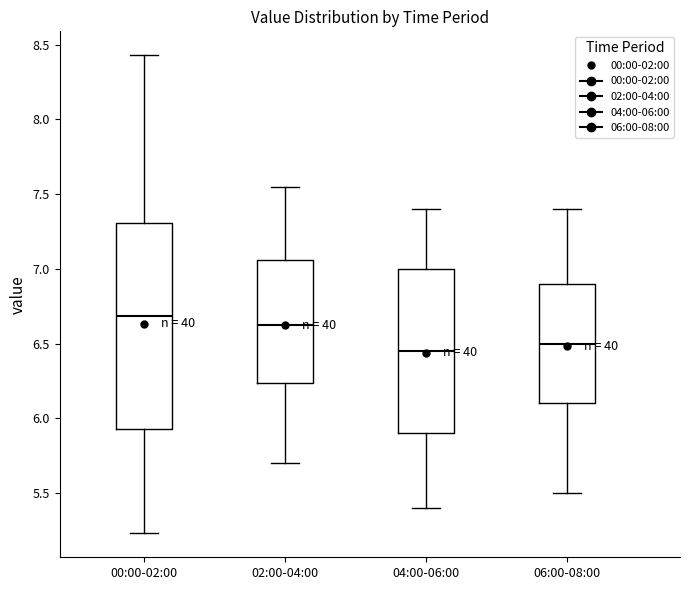

Where is the lower edge of the box for 00:00-02:00 on the y-axis? The values are not printed on the chart, so give them approximately, as read against the axis.

5.95